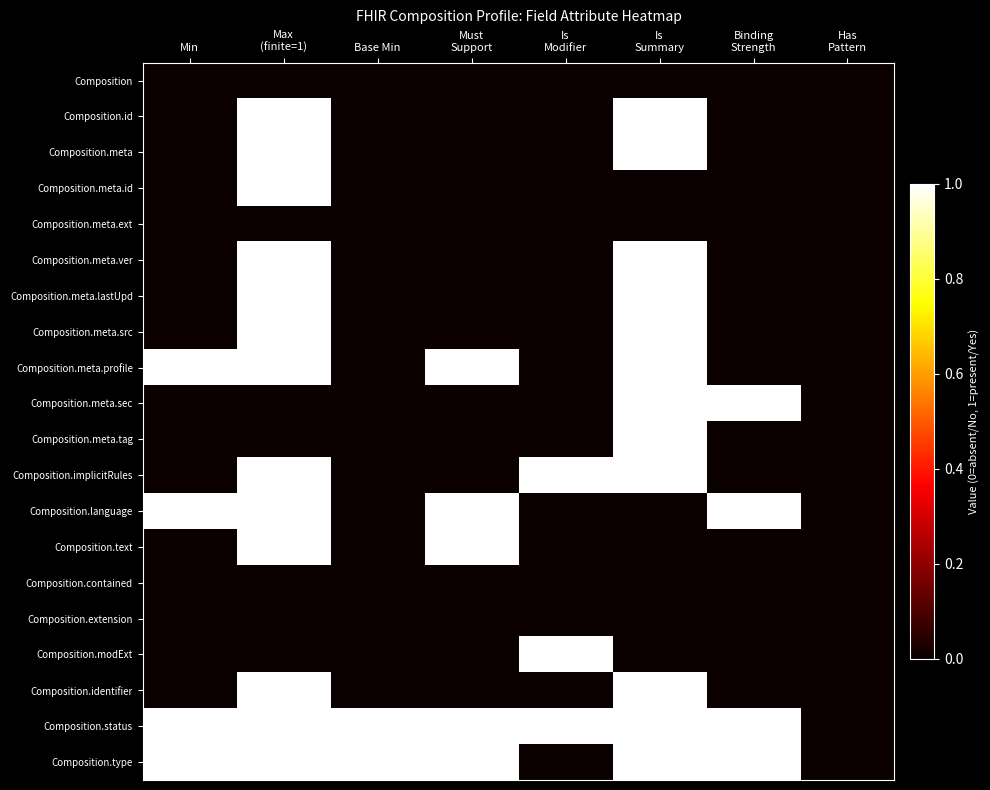

Reading right to left, extract all data points from this chart.

Composition: Has
Pattern=0	Binding
Strength=0	Is
Summary=0	Is
Modifier=0	Must
Support=0	Base Min=0	Max
(finite=1)=0	Min=0
Composition.id: Has
Pattern=0	Binding
Strength=0	Is
Summary=1	Is
Modifier=0	Must
Support=0	Base Min=0	Max
(finite=1)=1	Min=0
Composition.meta: Has
Pattern=0	Binding
Strength=0	Is
Summary=1	Is
Modifier=0	Must
Support=0	Base Min=0	Max
(finite=1)=1	Min=0
Composition.meta.id: Has
Pattern=0	Binding
Strength=0	Is
Summary=0	Is
Modifier=0	Must
Support=0	Base Min=0	Max
(finite=1)=1	Min=0
Composition.meta.ext: Has
Pattern=0	Binding
Strength=0	Is
Summary=0	Is
Modifier=0	Must
Support=0	Base Min=0	Max
(finite=1)=0	Min=0
Composition.meta.ver: Has
Pattern=0	Binding
Strength=0	Is
Summary=1	Is
Modifier=0	Must
Support=0	Base Min=0	Max
(finite=1)=1	Min=0
Composition.meta.lastUpd: Has
Pattern=0	Binding
Strength=0	Is
Summary=1	Is
Modifier=0	Must
Support=0	Base Min=0	Max
(finite=1)=1	Min=0
Composition.meta.src: Has
Pattern=0	Binding
Strength=0	Is
Summary=1	Is
Modifier=0	Must
Support=0	Base Min=0	Max
(finite=1)=1	Min=0
Composition.meta.profile: Has
Pattern=0	Binding
Strength=0	Is
Summary=1	Is
Modifier=0	Must
Support=1	Base Min=0	Max
(finite=1)=1	Min=1
Composition.meta.sec: Has
Pattern=0	Binding
Strength=1	Is
Summary=1	Is
Modifier=0	Must
Support=0	Base Min=0	Max
(finite=1)=0	Min=0
Composition.meta.tag: Has
Pattern=0	Binding
Strength=0	Is
Summary=1	Is
Modifier=0	Must
Support=0	Base Min=0	Max
(finite=1)=0	Min=0
Composition.implicitRules: Has
Pattern=0	Binding
Strength=0	Is
Summary=1	Is
Modifier=1	Must
Support=0	Base Min=0	Max
(finite=1)=1	Min=0
Composition.language: Has
Pattern=0	Binding
Strength=1	Is
Summary=0	Is
Modifier=0	Must
Support=1	Base Min=0	Max
(finite=1)=1	Min=1
Composition.text: Has
Pattern=0	Binding
Strength=0	Is
Summary=0	Is
Modifier=0	Must
Support=1	Base Min=0	Max
(finite=1)=1	Min=0
Composition.contained: Has
Pattern=0	Binding
Strength=0	Is
Summary=0	Is
Modifier=0	Must
Support=0	Base Min=0	Max
(finite=1)=0	Min=0
Composition.extension: Has
Pattern=0	Binding
Strength=0	Is
Summary=0	Is
Modifier=0	Must
Support=0	Base Min=0	Max
(finite=1)=0	Min=0
Composition.modExt: Has
Pattern=0	Binding
Strength=0	Is
Summary=0	Is
Modifier=1	Must
Support=0	Base Min=0	Max
(finite=1)=0	Min=0
Composition.identifier: Has
Pattern=0	Binding
Strength=0	Is
Summary=1	Is
Modifier=0	Must
Support=0	Base Min=0	Max
(finite=1)=1	Min=0
Composition.status: Has
Pattern=0	Binding
Strength=1	Is
Summary=1	Is
Modifier=1	Must
Support=1	Base Min=1	Max
(finite=1)=1	Min=1
Composition.type: Has
Pattern=0	Binding
Strength=1	Is
Summary=1	Is
Modifier=0	Must
Support=1	Base Min=1	Max
(finite=1)=1	Min=1